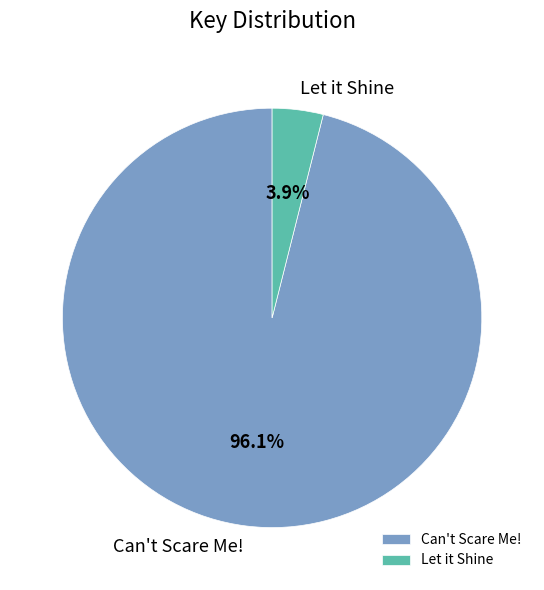

Which category has the smallest portion of the pie?

Let it Shine